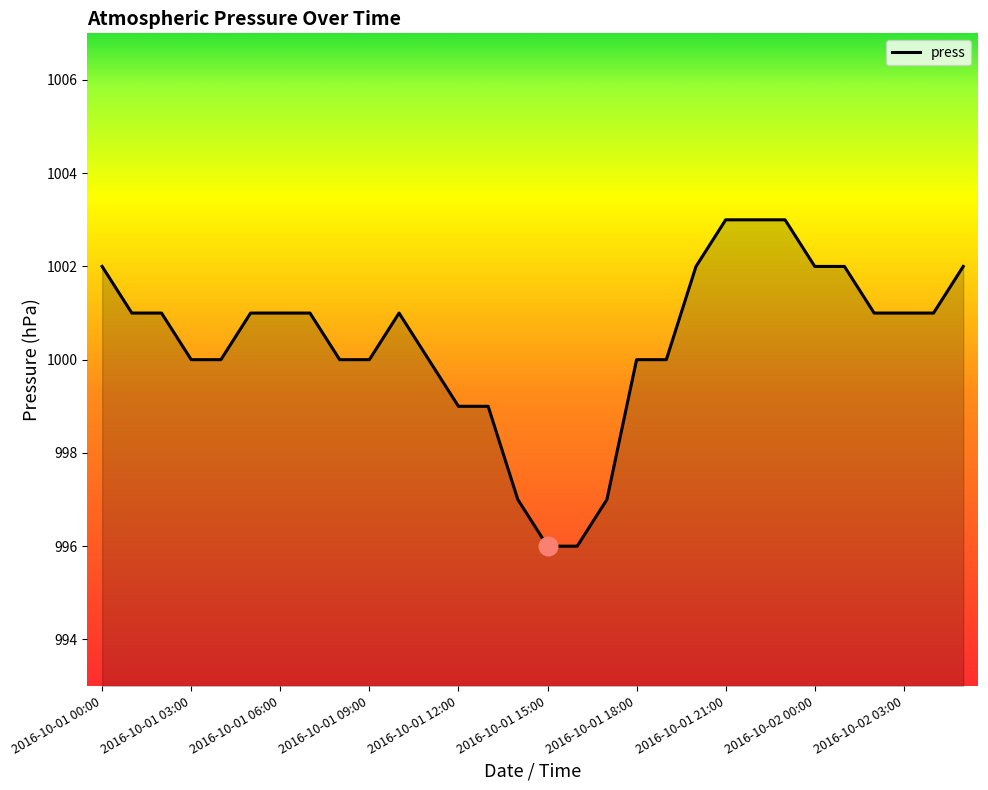

What is the greatest value displayed?

1003